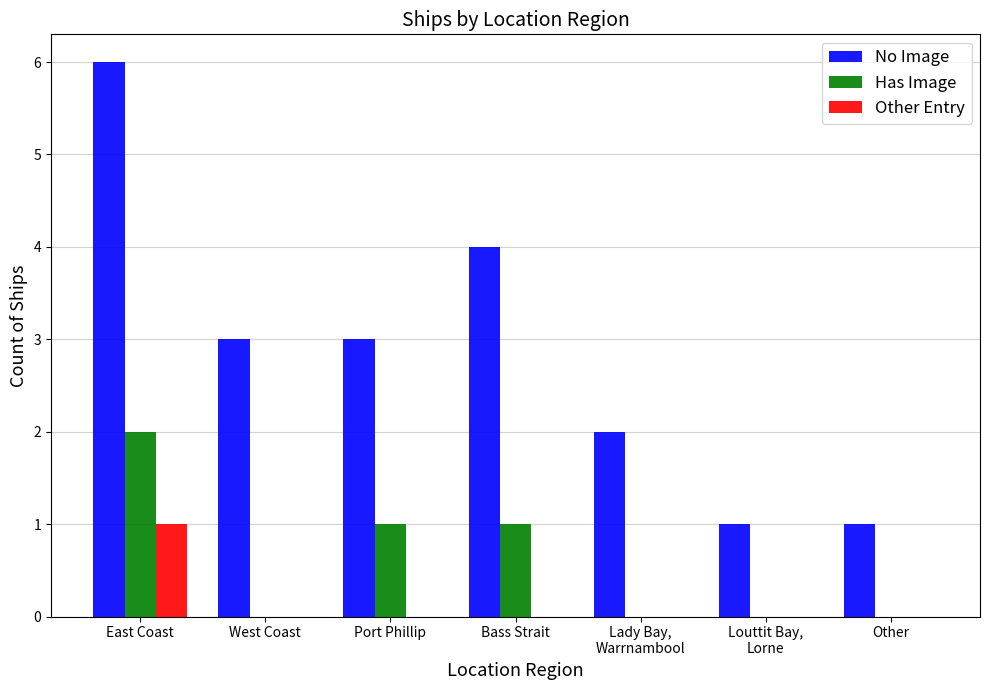

The Other Entry series shows 1 at Port Phillip. True or false?

False